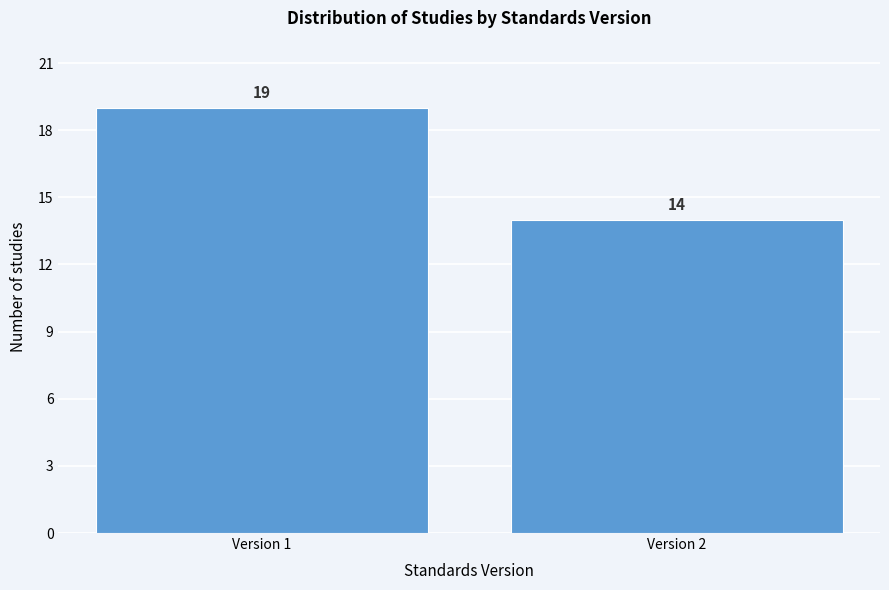

Reading left to right, list all the values displayed in this chart.

19	14